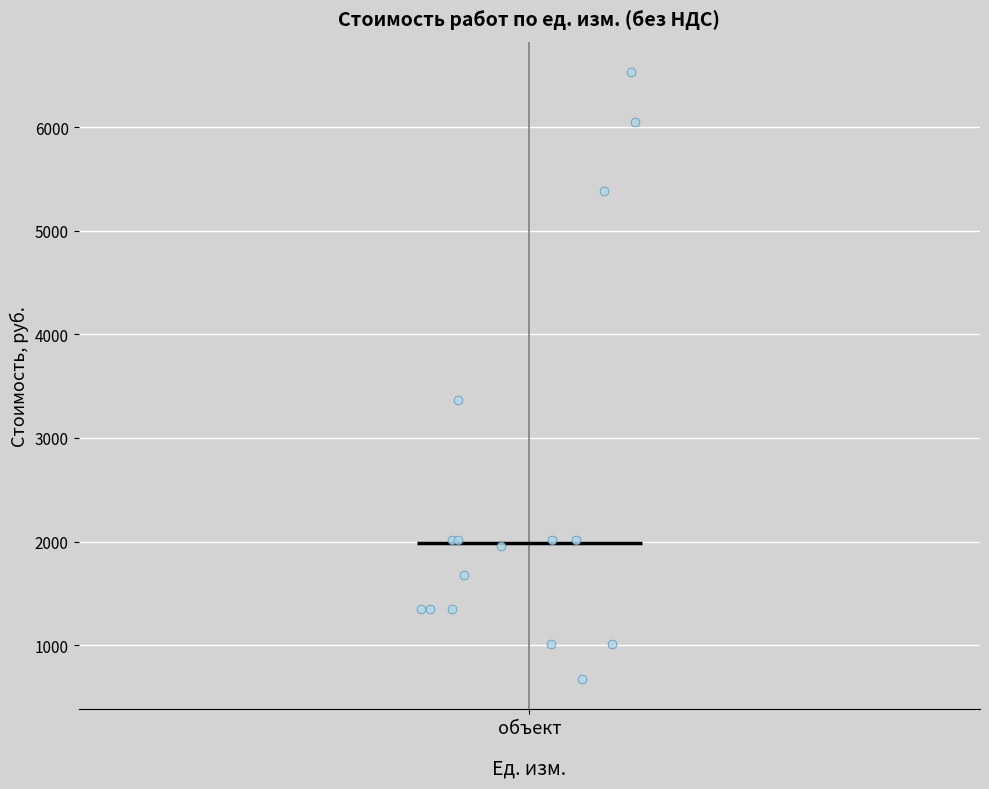

Read this box plot against the y-axis: the position of the median line, the range covered by the box, and the ends of both whiskers. The values are not printed on the chart, so give them approximately, as read against the axis.

median 2000, box 1300 to 2400, whiskers 700 to 3400